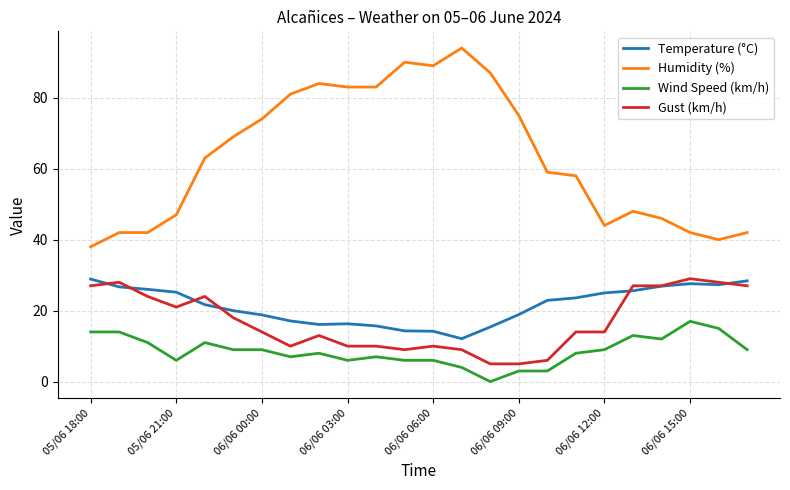

Which series has the largest total across all categories?

Humidity (%)